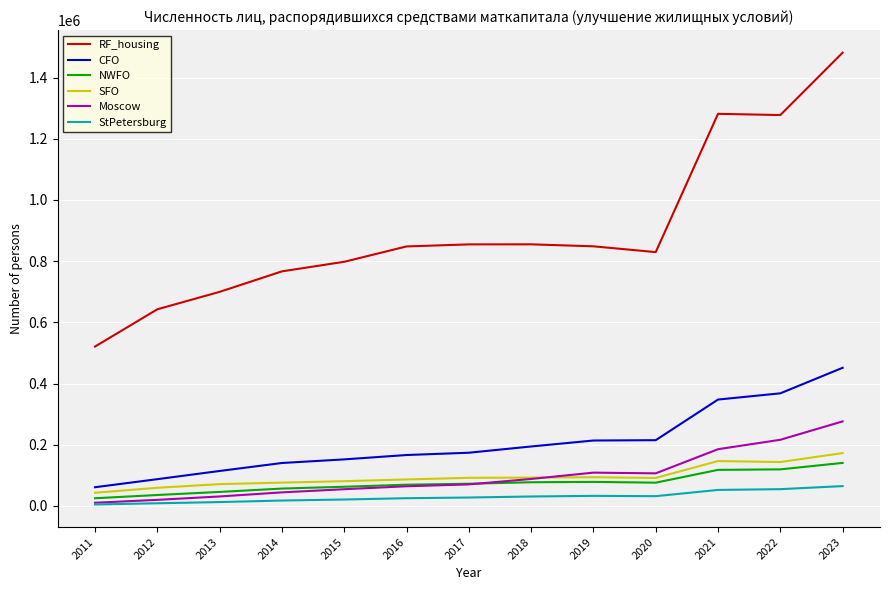

What is the difference between the SFO values at 2023 and 2016?

86191